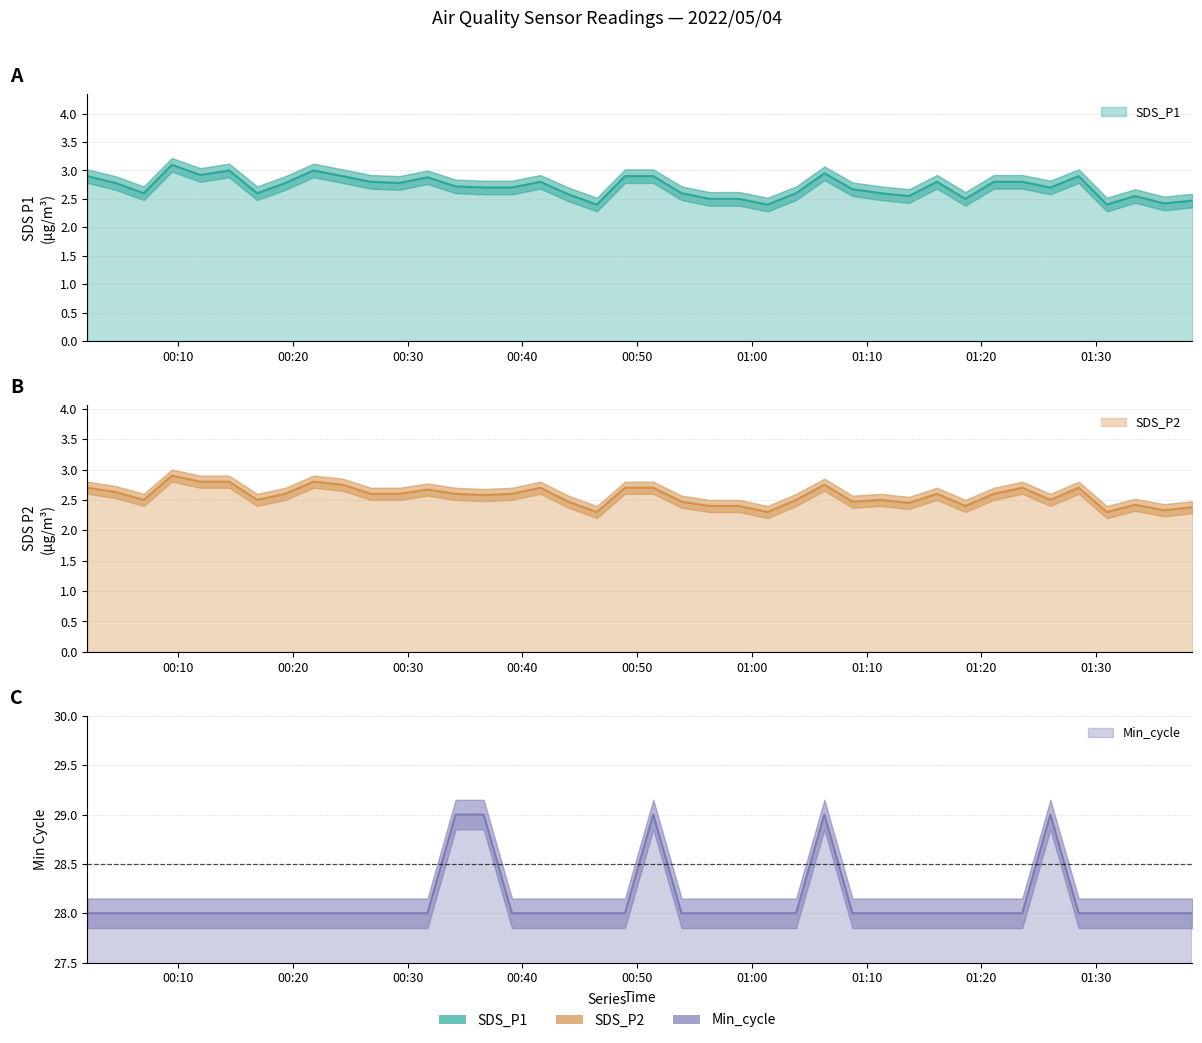

What is the sum of the SDS_P1 values at 2022/05/04 00:36:37 and 2022/05/04 00:39:05?

5.4